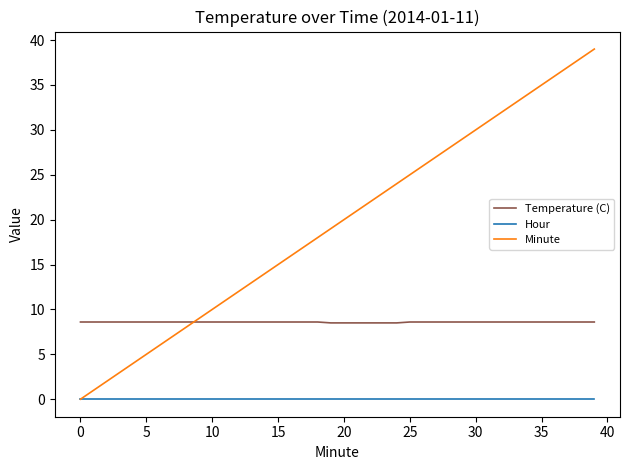

Which series has the widest spread of values?

Minute